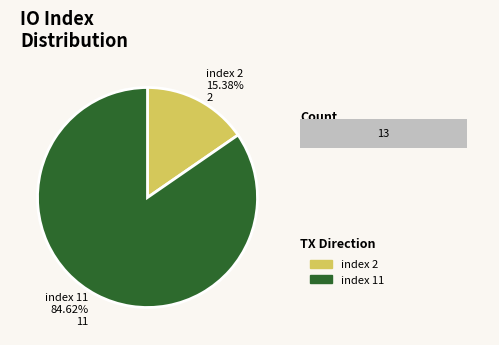

What is the majority slice?

tx index 11